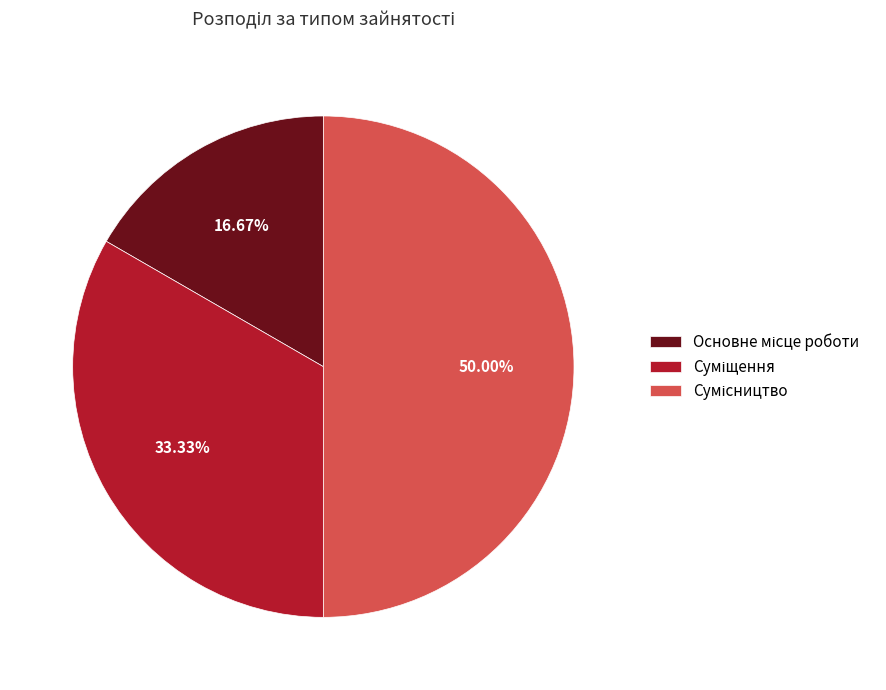

Which has a higher value, Суміщення or Сумісництво?

Сумісництво